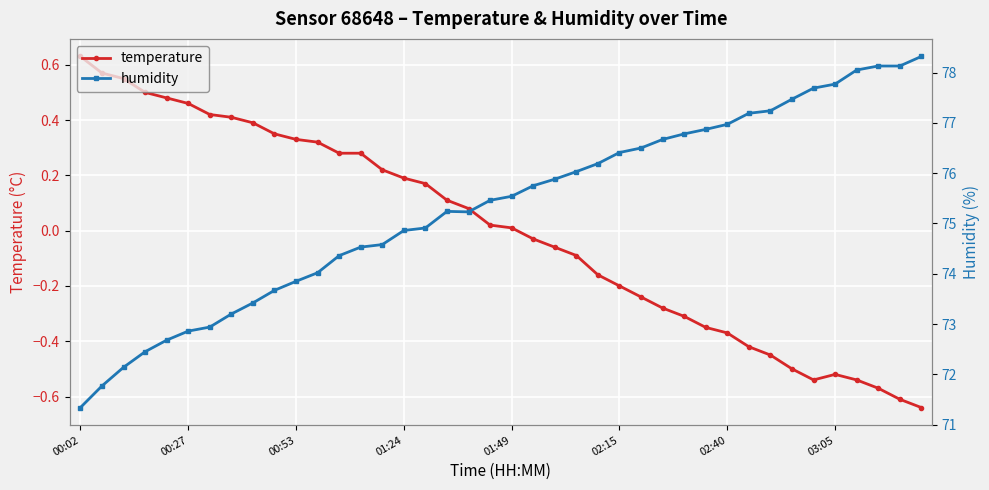

What are all the series names shown in the legend?

temperature, humidity